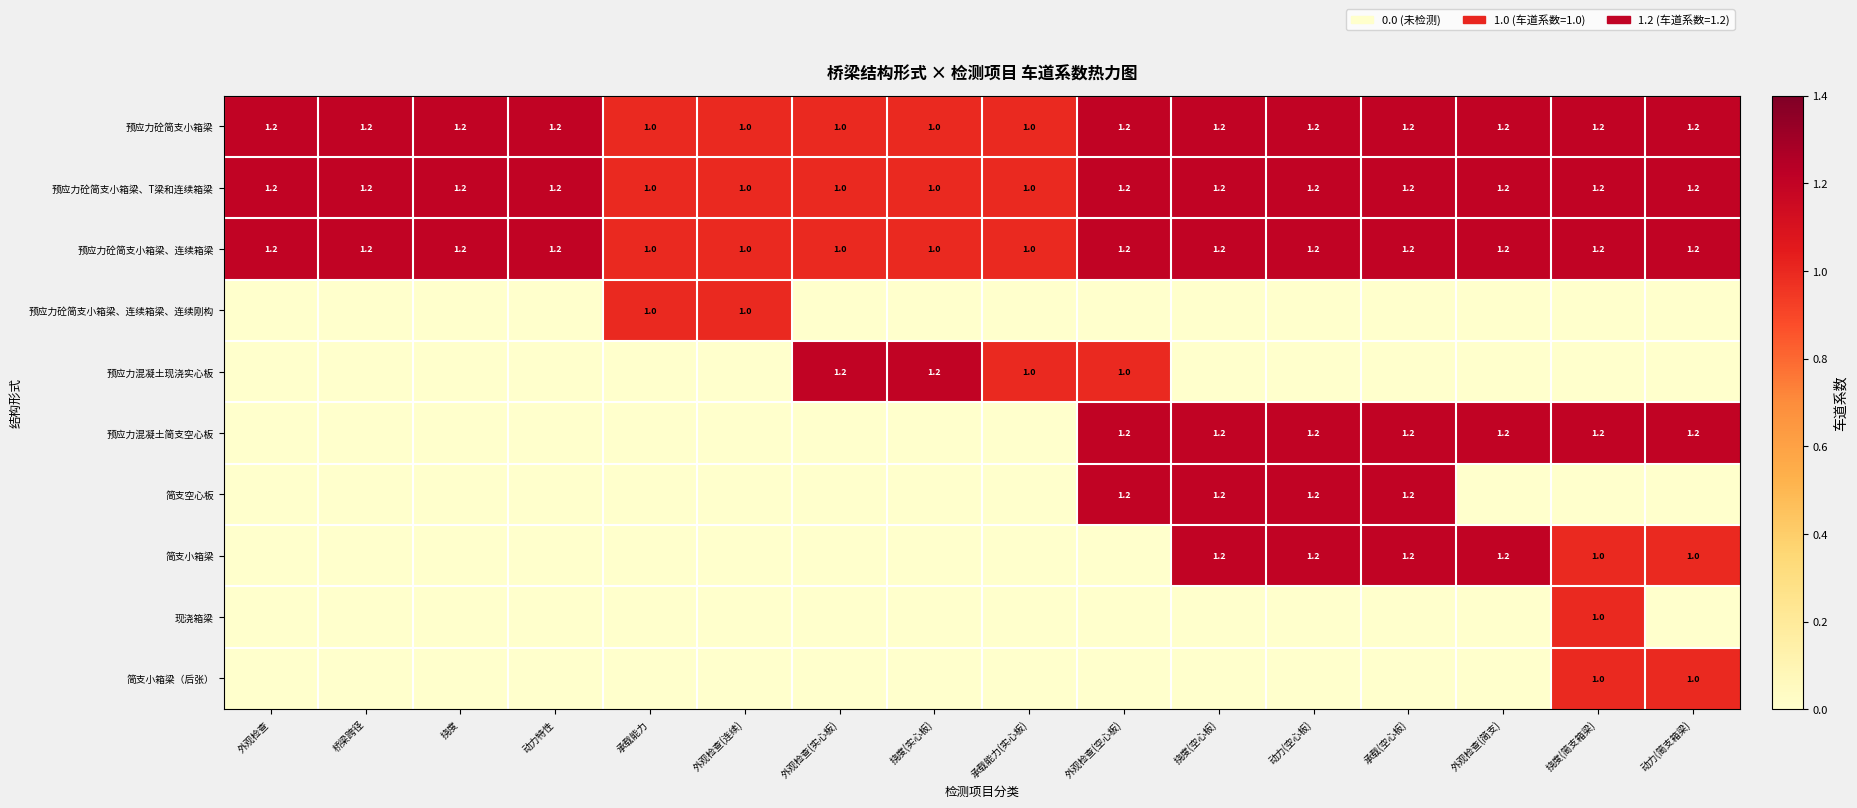

True or false: 预应力砼简支小箱梁 has a value of 1.0 at 承载能力(实心板).

True